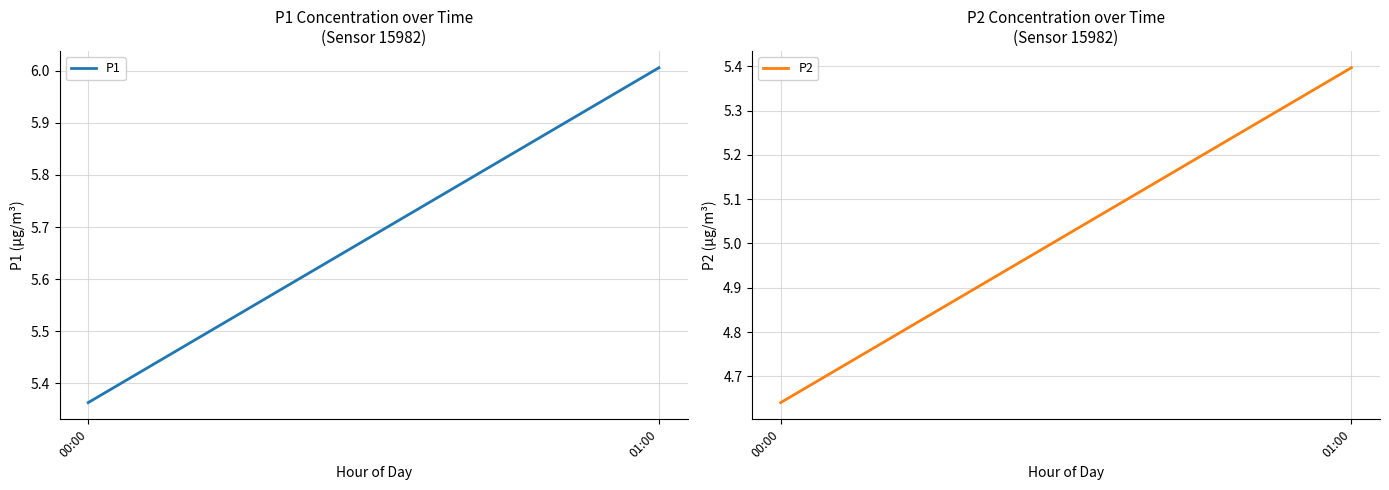

List the labels in order of P1 value, smallest first.

00:00, 01:00